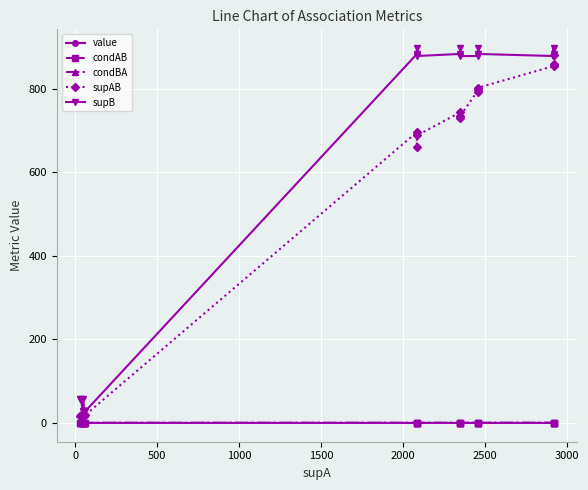

True or false: supAB and condAB intersect in this chart.

False